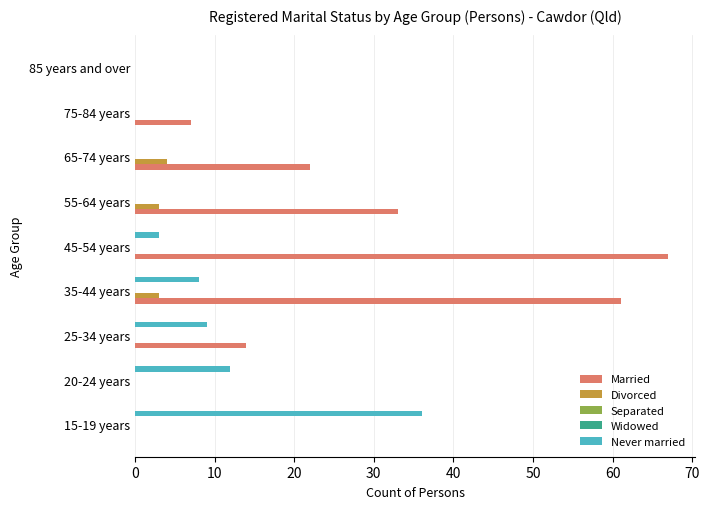

Reading left to right, what are all the values shown in this chart?

Married: 0.0	0.0	14.0	61.0	67.0	33.0	22.0	7.0	0.0
Divorced: 0.0	0.0	0.0	3.0	0.0	3.0	4.0	0.0	0.0
Separated: 0.1	0.1	0.1	0.1	0.1	0.1	0.1	0.1	0.1
Widowed: 0.1	0.1	0.1	0.1	0.1	0.1	0.1	0.1	0.1
Never married: 36.0	12.0	9.0	8.0	3.0	0.0	0.0	0.0	0.0